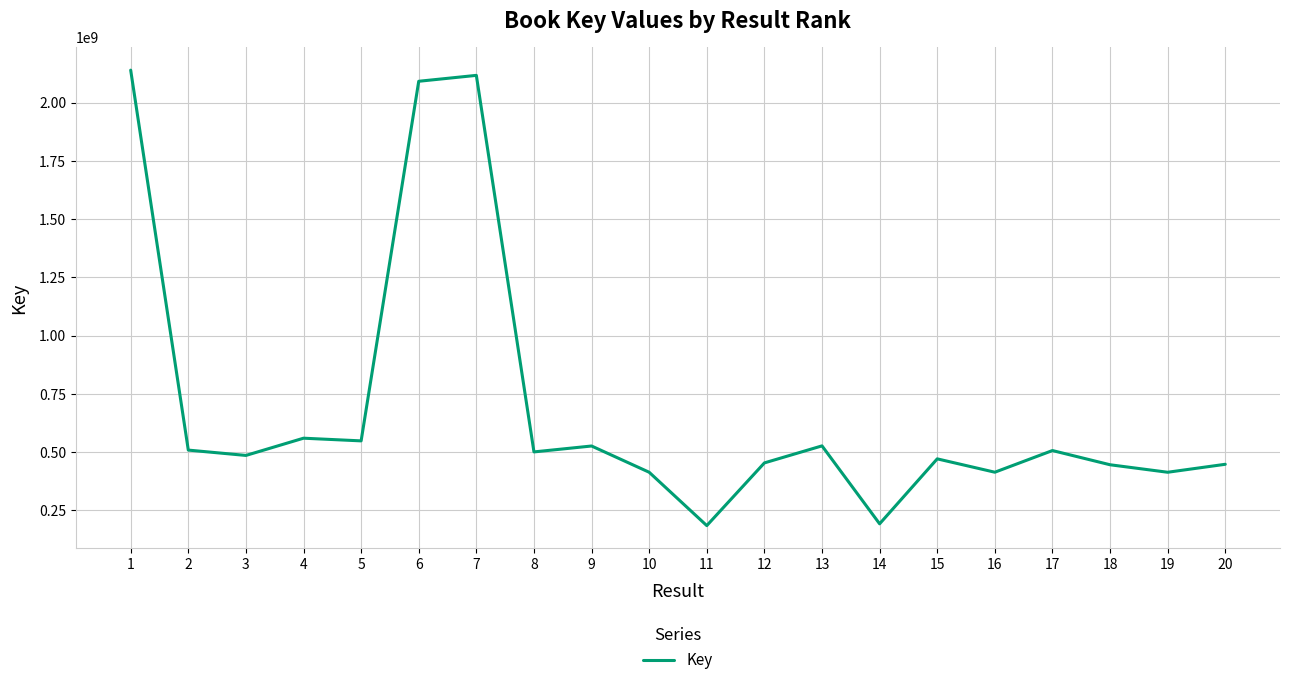

Which has a higher value, 14 or 1?

1